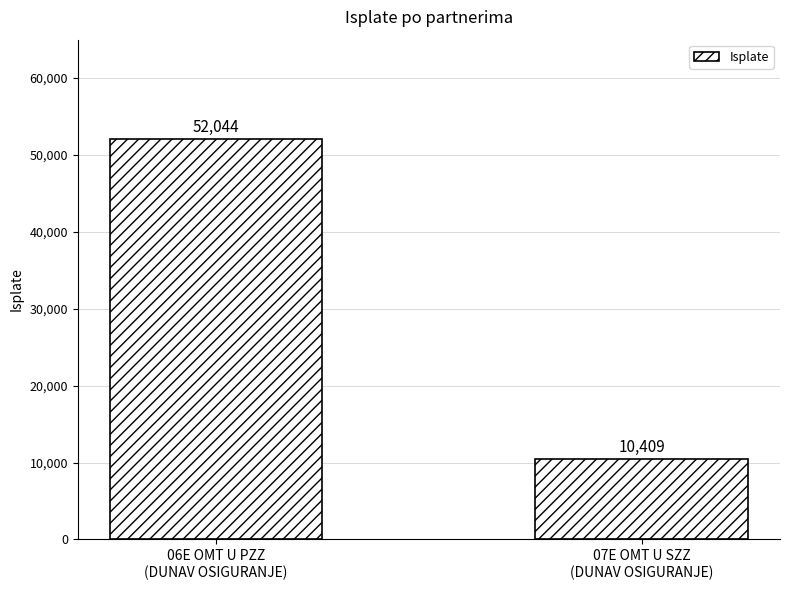

At which category does the chart reach its minimum across all series?

07E OMT U SZZ
(DUNAV OSIGURANJE)